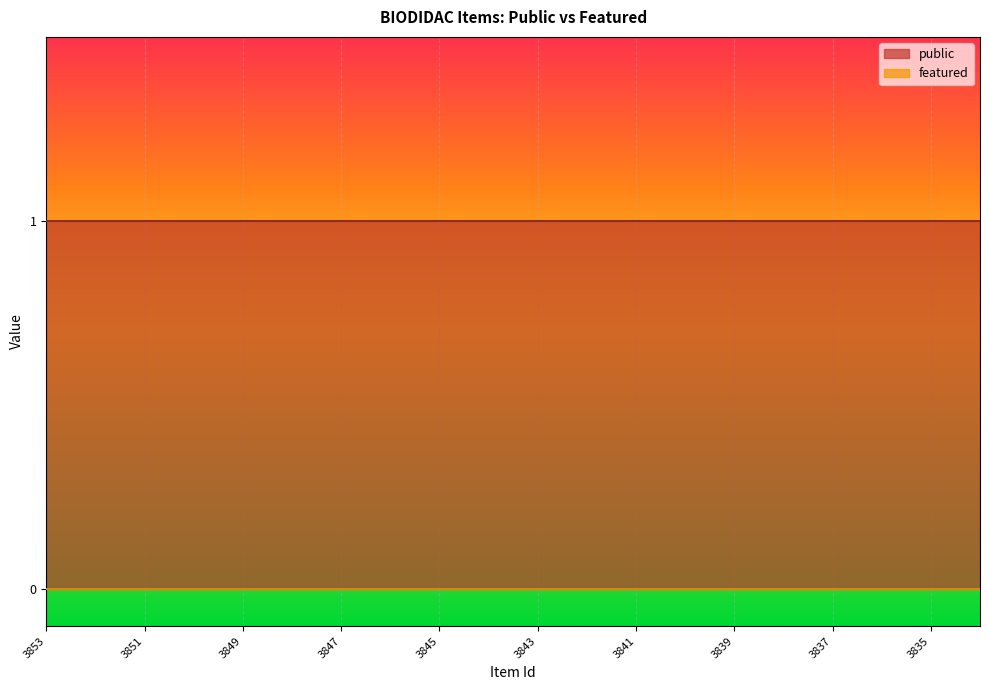

What is the value of the public point at the 2nd from the left?

1